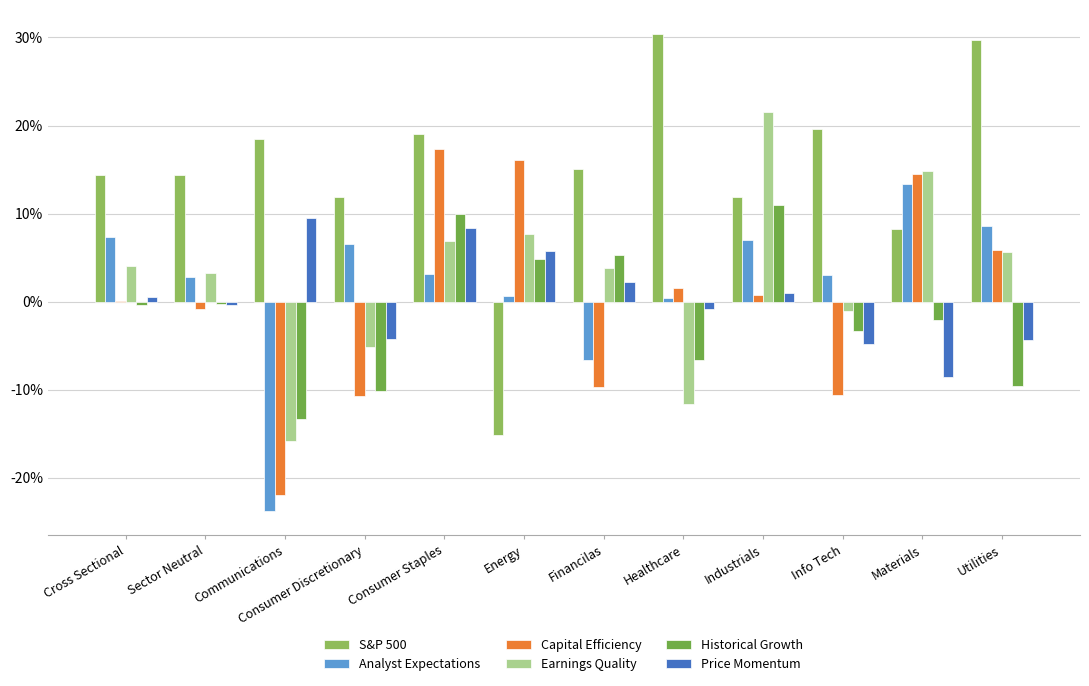

At which category does the chart reach its minimum across all series?

Communications